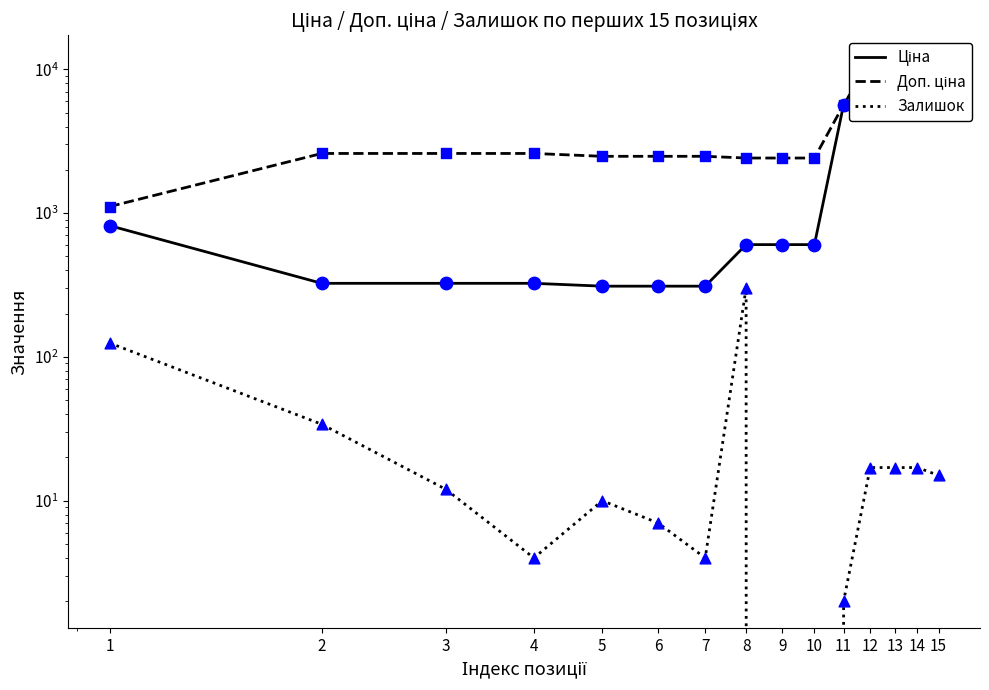

Is the value of Залишок at 15 greater than the value of Доп. ціна at 4?

No